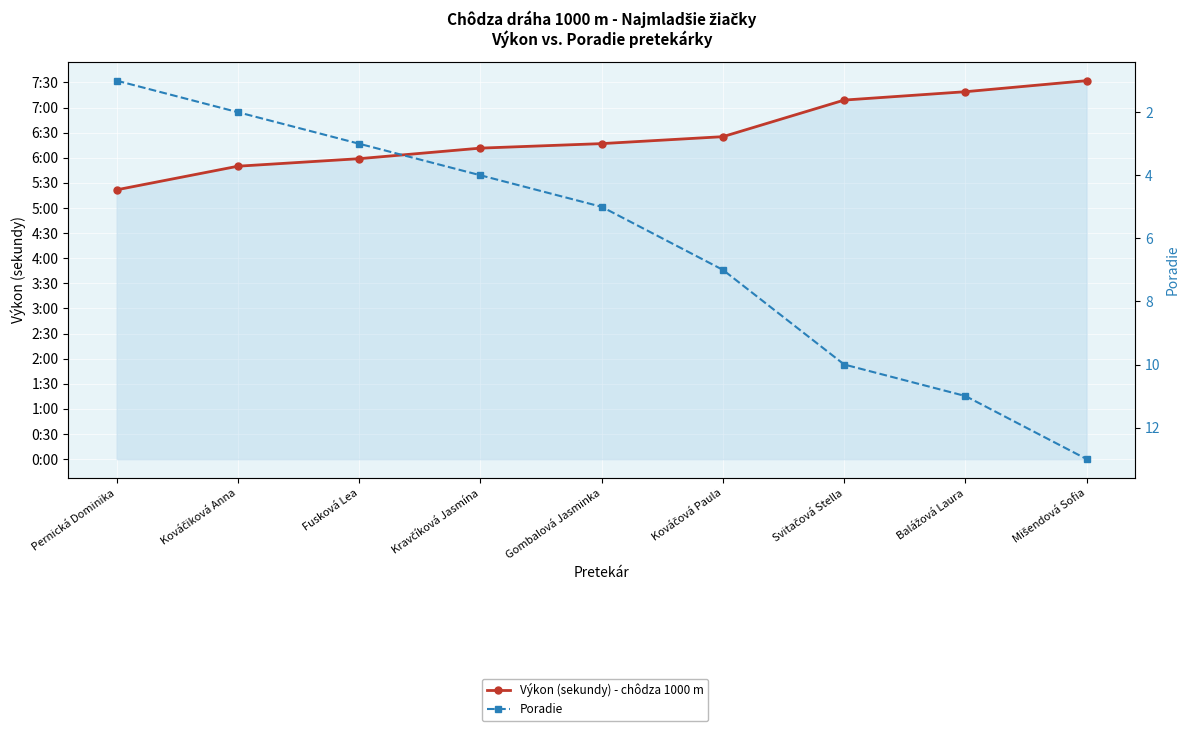

True or false: Poradie has more than 1 interior local peaks.

False